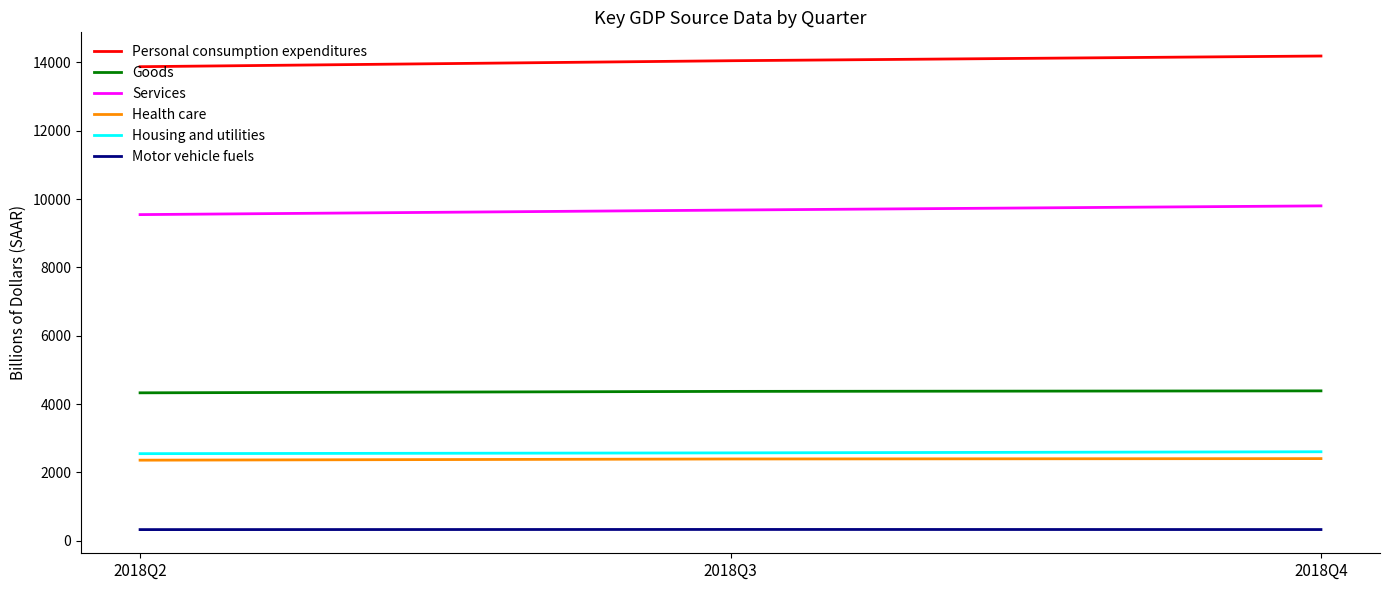

What is the maximum value shown in the chart?

14188.4